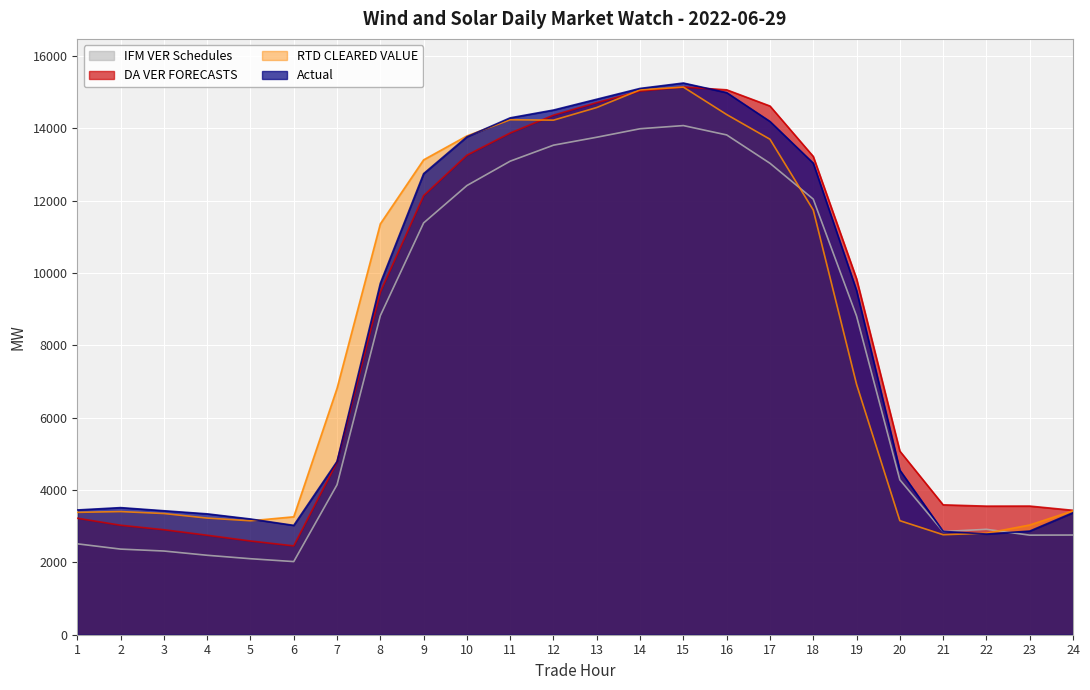

Reading left to right, transcribe all the data shown in this chart.

IFM VER Schedules: 1=2513.7	2=2367.6	3=2314.7	4=2197.0	5=2101.6	6=2022.5	7=4146.4	8=8822.9	9=11387.6	10=12420.7	11=13095.5	12=13537.5	13=13757.0	14=13991.8	15=14079.3	16=13820.9	17=13037.0	18=12045.8	19=8813.6	20=4284.7	21=2852.9	22=2914.4	23=2753.6	24=2756.6
DA VER FORECASTS: 1=3221.4	2=3027.5	3=2903.7	4=2750.7	5=2591.8	6=2456.7	7=4775.0	8=9476.1	9=12142.0	10=13259.9	11=13873.8	12=14367.4	13=14714.2	14=15032.5	15=15146.6	16=15068.2	17=14620.3	18=13225.8	19=9844.7	20=5077.5	21=3591.7	22=3555.8	23=3557.5	24=3440.3
RTD CLEARED VALUE: 1=3383.9	2=3405.4	3=3351.7	4=3225.6	5=3150.5	6=3261.0	7=6814.0	8=11361.7	9=13131.5	10=13793.4	11=14240.3	12=14229.6	13=14579.4	14=15067.5	15=15143.7	16=14384.8	17=13701.9	18=11745.7	19=6925.9	20=3154.1	21=2766.1	22=2807.0	23=3034.1	24=3426.2
Actual: 1=3449.8	2=3514.7	3=3428.3	4=3342.5	5=3200.5	6=3024.0	7=4791.3	8=9717.8	9=12750.2	10=13768.7	11=14293.3	12=14509.0	13=14808.1	14=15107.0	15=15256.2	16=14990.5	17=14193.8	18=13039.6	19=9520.5	20=4551.4	21=2858.3	22=2784.3	23=2866.4	24=3374.3